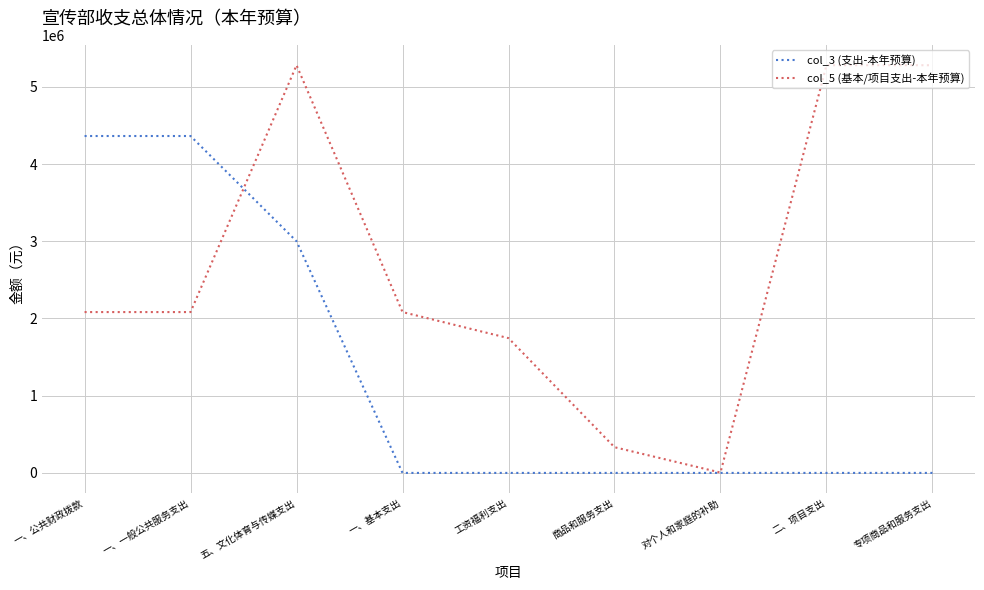

List the series in order of their peak value, highest first.

col_5 (基本/项目支出-本年预算), col_3 (支出-本年预算)